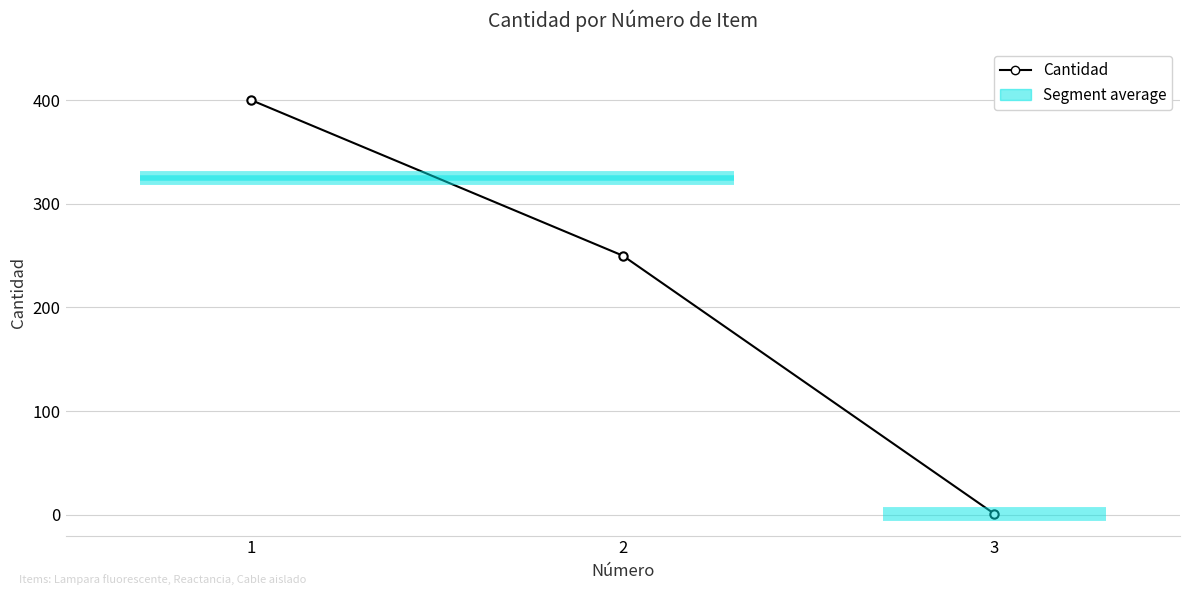

The value at 2 is 143. True or false?

False